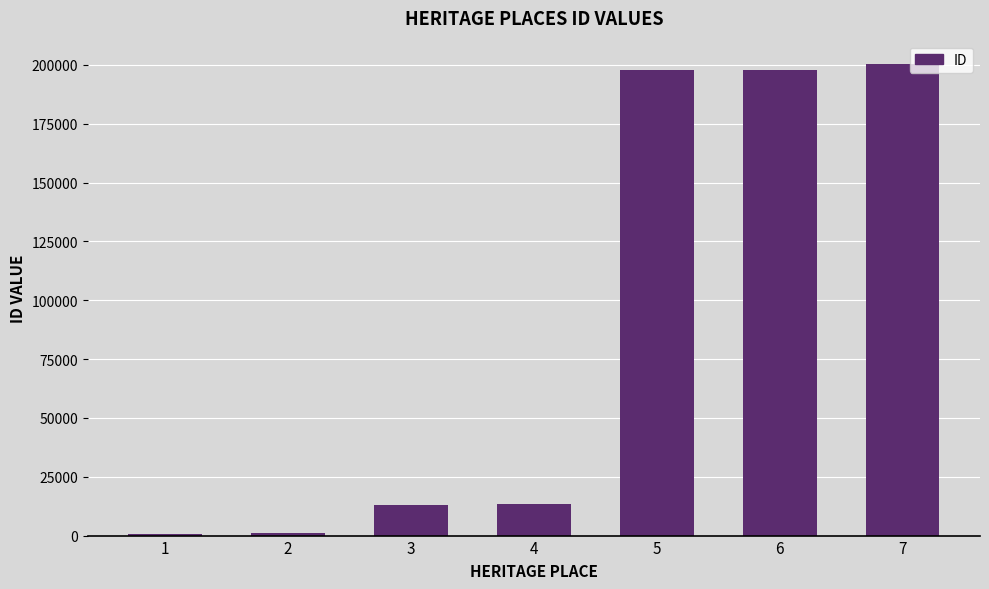

The value at 7 is 105598. True or false?

False